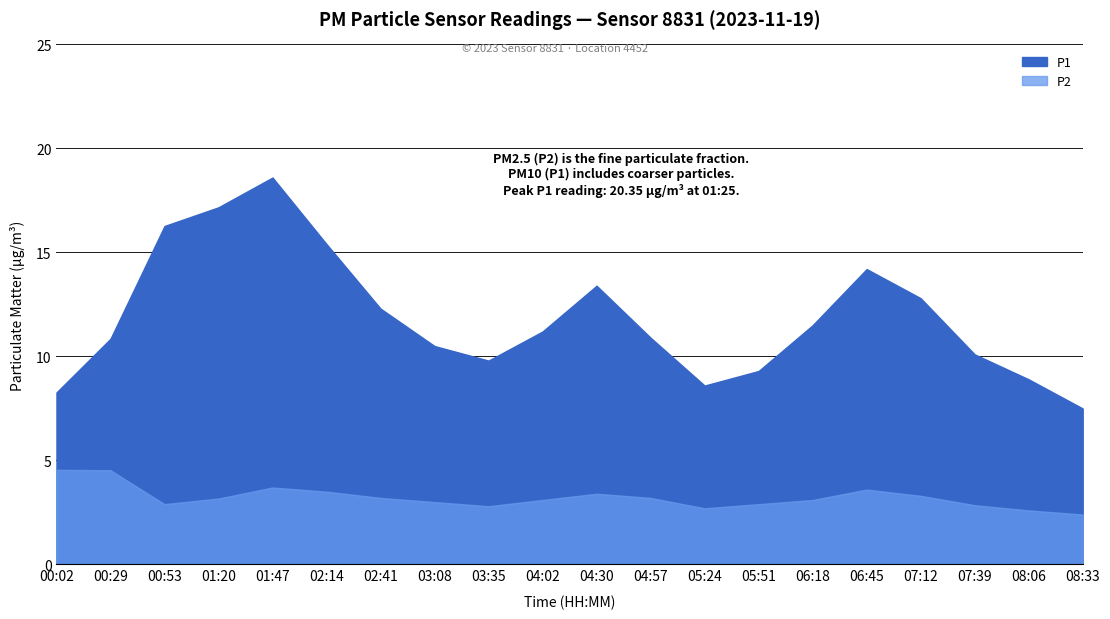

At which category does P1 reach its first local peak?

01:47